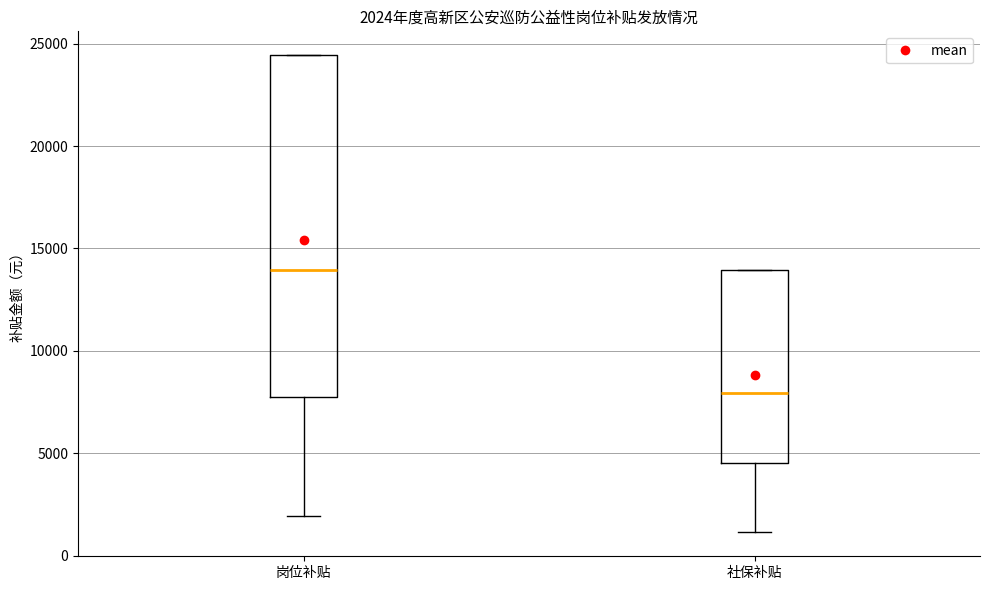

Which box's median line is the highest?

岗位补贴